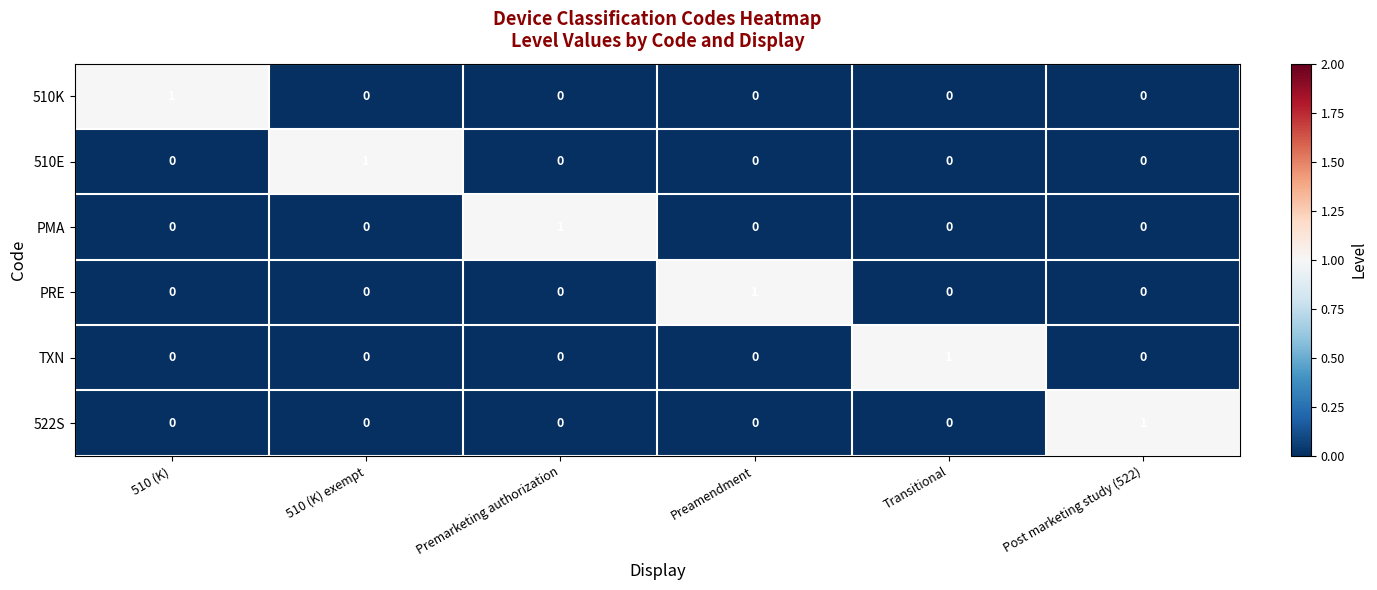

At how many categories does at least one series exceed 0?

6